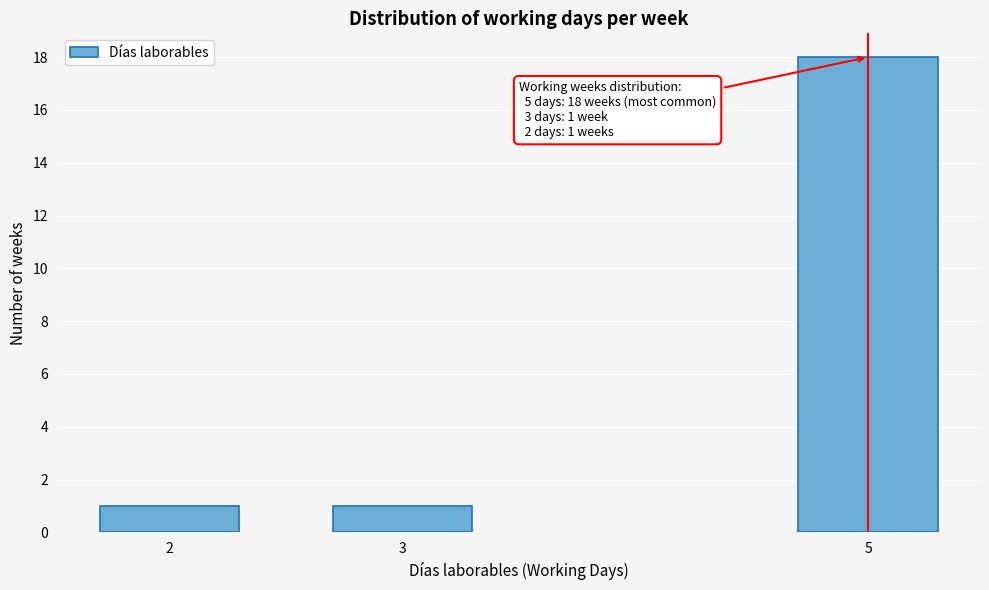

Reading left to right, list all the values displayed in this chart.

2=1	3=1	5=18